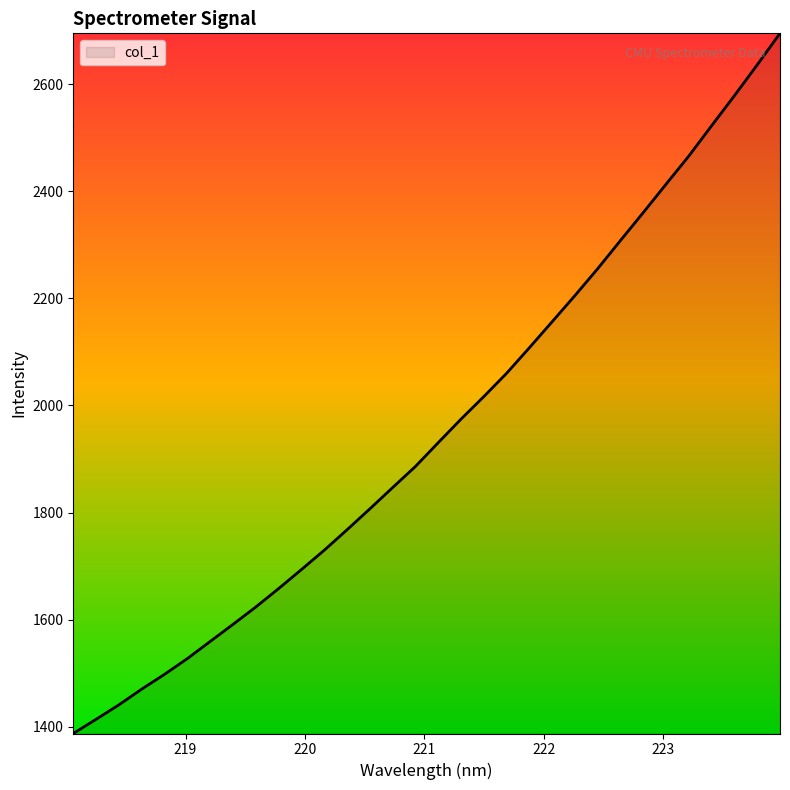

What is the difference between the maximum and minimum values?

1308.0